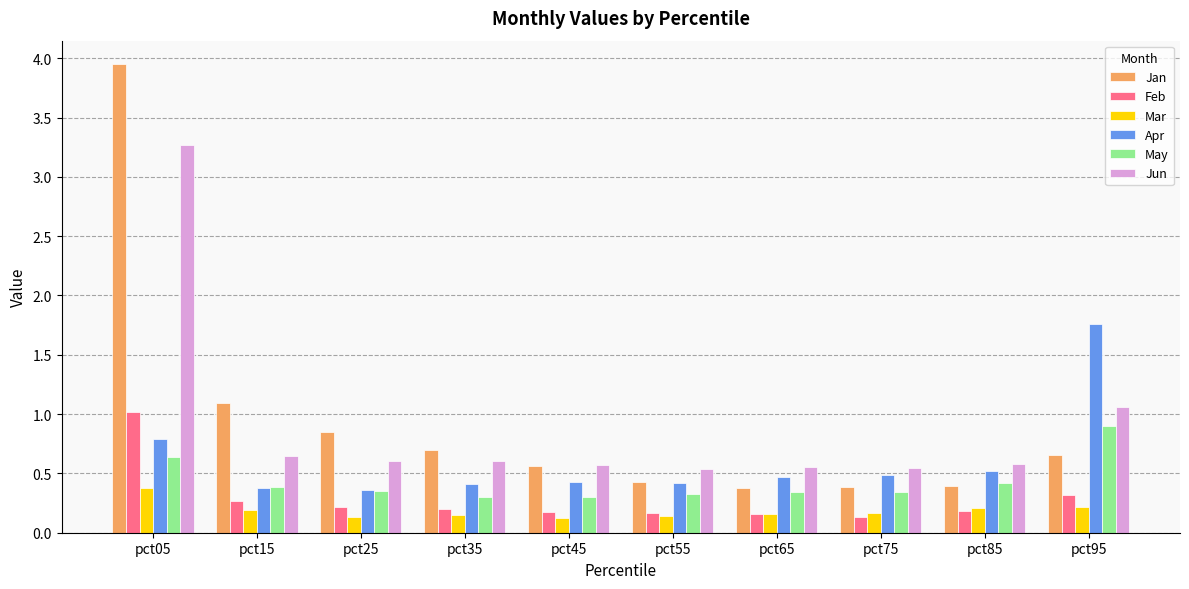

Which category has the highest value in the Apr series?

pct95